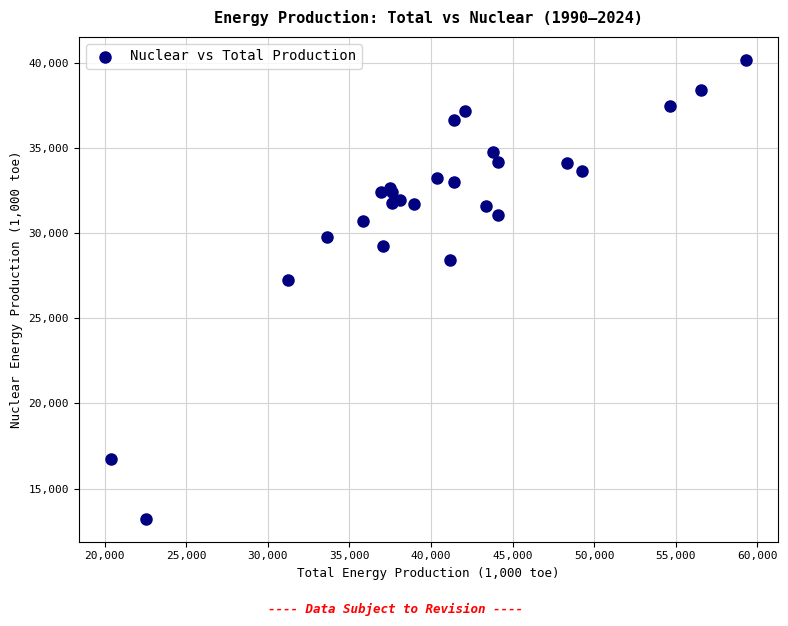

What Y value in the scatter plot is closest to 26713?

27240.9